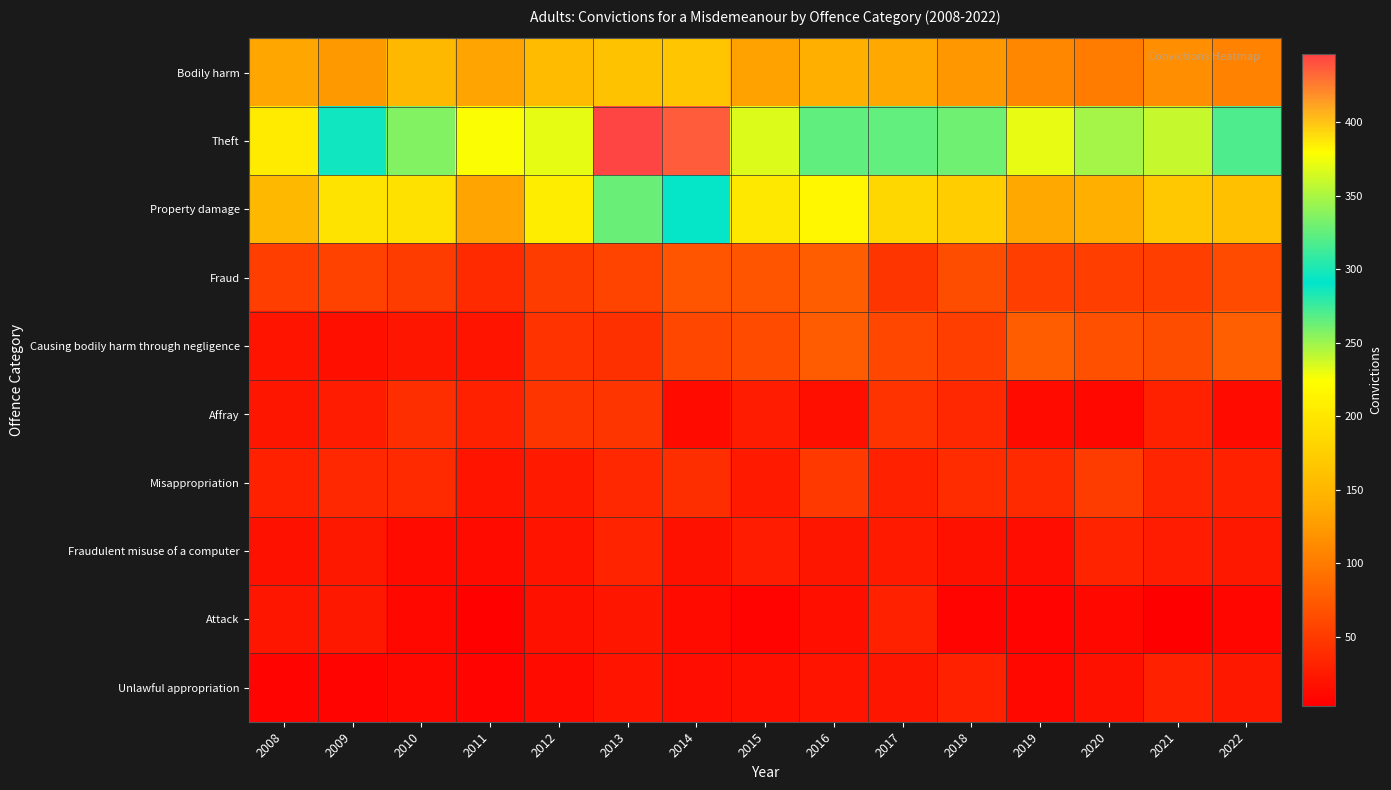

At which category is the sum across all series the highest?

2013